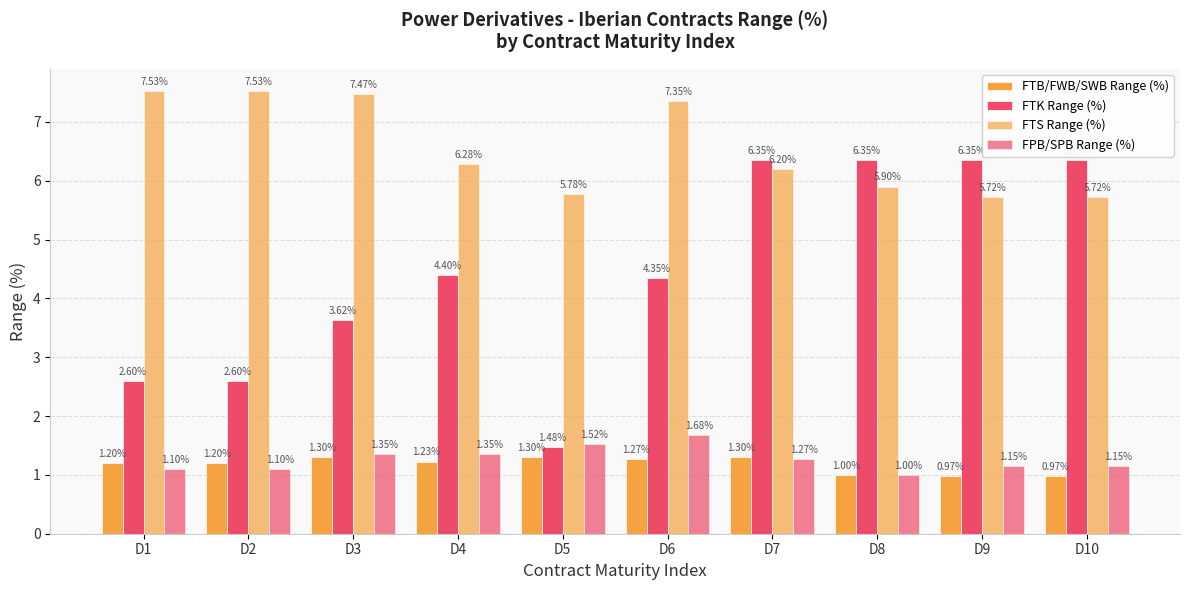

Between D1 and D9, which series saw the biggest shift?

FTK Range (%)